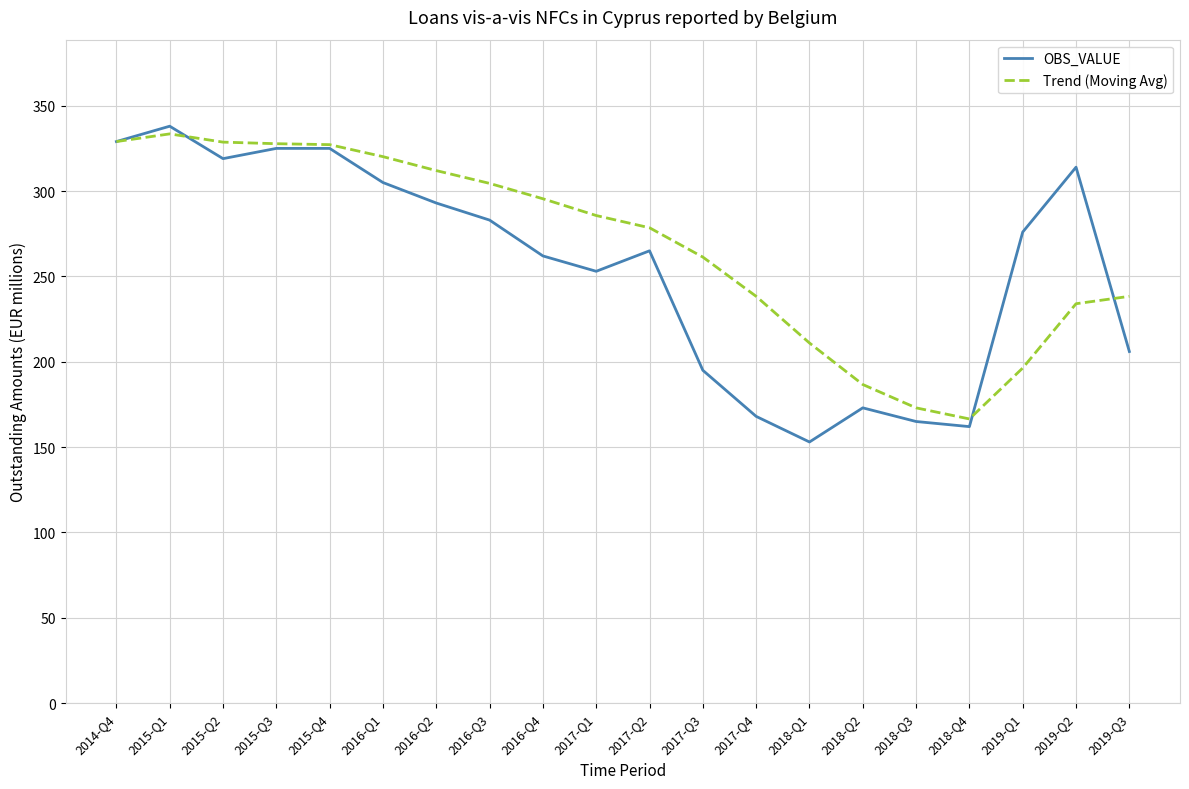

What is the maximum value for Trend (Moving Avg)?

333.5